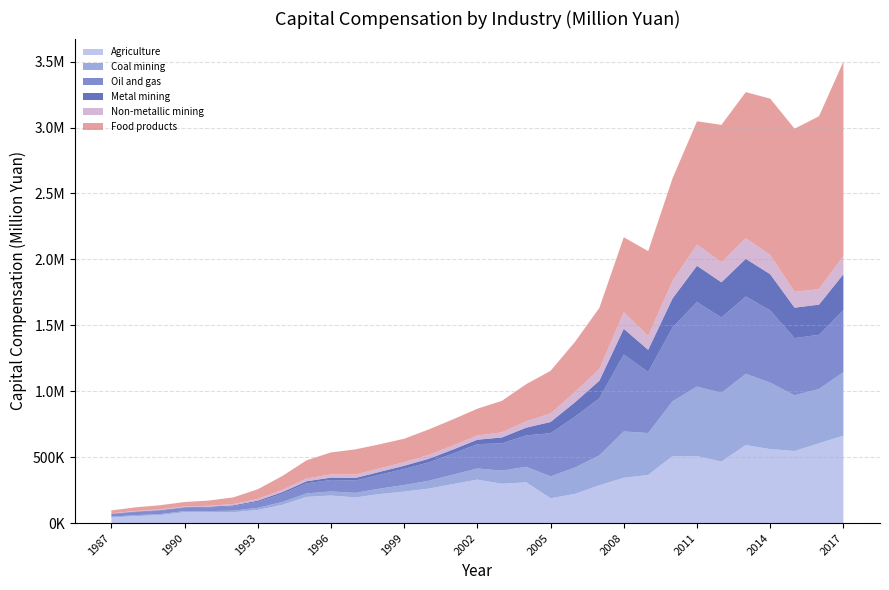

Reading left to right, transcribe all the data shown in this chart.

Agriculture: 1987=41951.0	1988=52352.4	1989=60031.6	1990=82194.2	1991=80807.0	1992=82119.2	1993=99301.3	1994=138374.2	1995=198279.6	1996=208715.4	1997=194423.0	1998=220016.4	1999=238778.4	2000=261087.6	2001=295762.4	2002=329561.0	2003=298086.0	2004=309153.4	2005=188042.0	2006=221357.0	2007=286886.0	2008=343172.0	2009=364585.0	2010=508750.0	2011=508264.0	2012=466301.0	2013=591729.0	2014=560872.0	2015=546574.0	2016=605196.0	2017=662731.0
Coal mining: 1987=6553.4	1988=7833.5	1989=8395.0	1990=8604.6	1991=9756.8	1992=11948.6	1993=15915.0	1994=21282.9	1995=26673.7	1996=31108.8	1997=34677.4	1998=41290.7	1999=49980.8	2000=59432.0	2001=71061.6	2002=84749.2	2003=99401.9	2004=117712.5	2005=166297.4	2006=199713.7	2007=227093.5	2008=351539.0	2009=318169.0	2010=415035.4	2011=527146.4	2012=521206.0	2013=539470.8	2014=504401.6	2015=422200.8	2016=411439.3	2017=482462.3
Oil and gas: 1987=19007.5	1988=23108.5	1989=25056.8	1990=25205.4	1991=28382.5	1992=34433.7	1993=46544.1	1994=62363.7	1995=76649.6	1996=86996.5	1997=93064.9	1998=105653.9	1999=122112.5	2000=139572.4	2001=160427.1	2002=184298.1	2003=207244.4	2004=237988.4	2005=327308.9	2006=385663.2	2007=432857.8	2008=583861.1	2009=462991.2	2010=559907.6	2011=641311.7	2012=571606.7	2013=587721.3	2014=547680.7	2015=433961.4	2016=411400.2	2017=469734.2
Metal mining: 1987=3183.3	1988=3951.1	1989=4387.5	1990=4362.5	1991=4952.2	1992=6065.2	1993=8631.4	1994=12081.9	1995=15262.6	1996=17870.7	1997=19667.1	1998=21430.7	1999=23690.5	2000=26909.6	2001=30113.0	2002=33646.4	2003=44276.5	2004=58586.8	2005=84946.1	2006=109157.8	2007=132784.9	2008=194546.2	2009=167782.9	2010=220281.0	2011=274700.8	2012=267052.5	2013=285075.3	2014=274426.4	2015=230902.1	2016=228599.0	2017=272117.2
Non-metallic mining: 1987=3291.9	1988=4612.7	1989=5670.8	1990=5958.4	1991=7243.4	1992=9446.5	1993=12520.9	1994=16532.9	1995=20933.3	1996=24056.8	1997=26160.7	1998=26673.4	1999=27414.7	2000=29654.6	2001=30913.4	2002=31897.8	2003=39036.8	2004=48191.9	2005=64829.3	2006=77649.0	2007=88109.3	2008=125713.6	2009=105732.0	2010=132985.7	2011=160737.5	2012=151721.9	2013=155981.5	2014=146825.5	2015=120519.5	2016=117683.4	2017=138992.1
Food products: 1987=21736.0	1988=27783.0	1989=31733.6	1990=33470.9	1991=39696.3	1992=50801.2	1993=73628.1	1994=105406.8	1995=137872.1	1996=166935.5	1997=190785.5	1998=182502.5	1999=177511.5	2000=192817.4	2001=198063.9	2002=203157.1	2003=238340.4	2004=281716.2	2005=323218.2	2006=380466.0	2007=464605.0	2008=568992.3	2009=642917.9	2010=778482.8	2011=934977.6	2012=1042064.3	2013=1108393.8	2014=1184850.0	2015=1236948.5	2016=1311173.0	2017=1473445.4